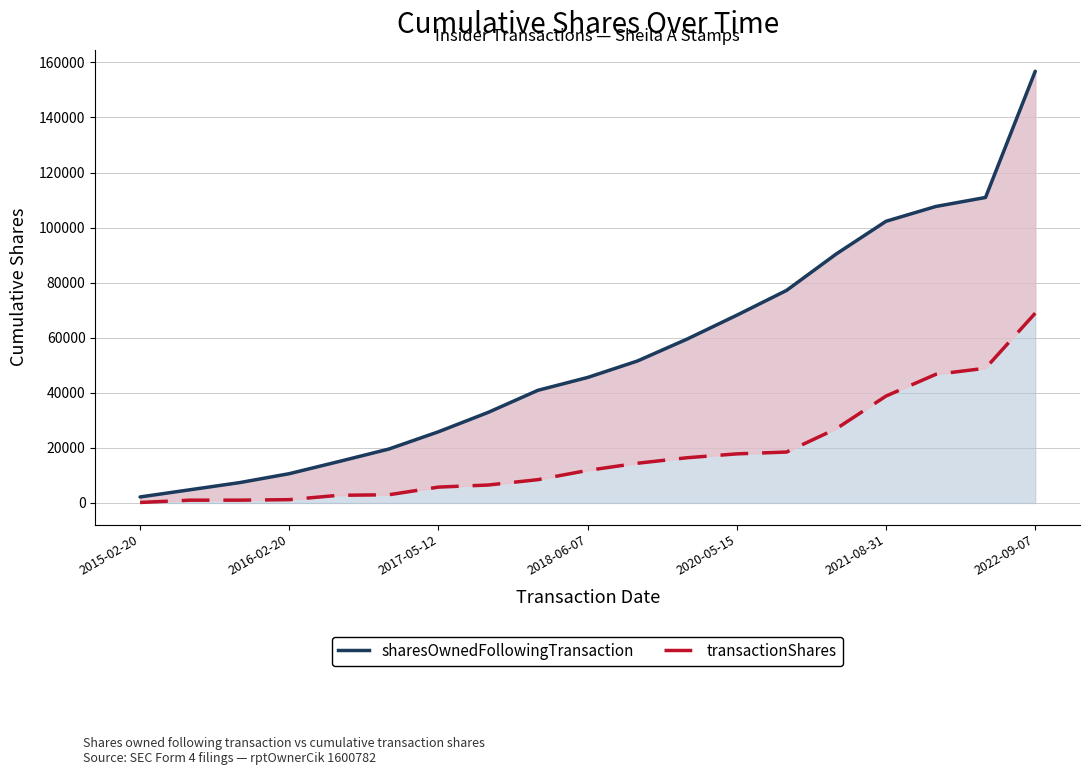

What position from the right is 2020-05-15?

7